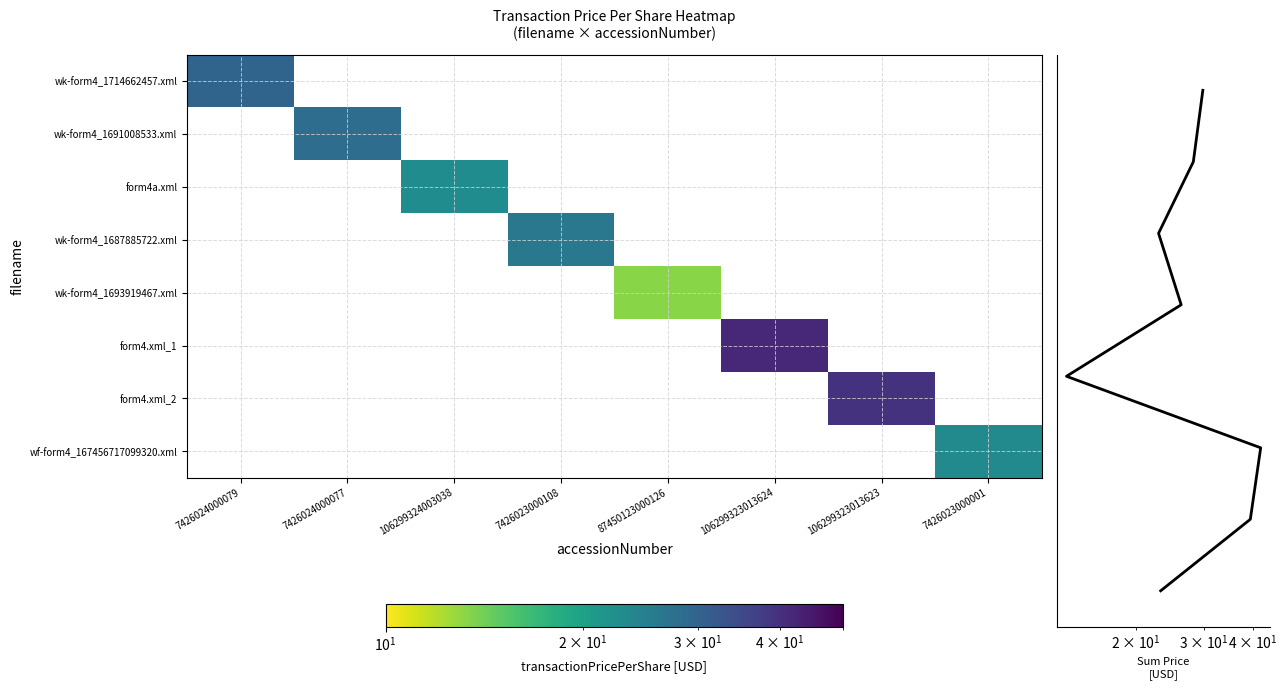

How many data points does each series have?

8